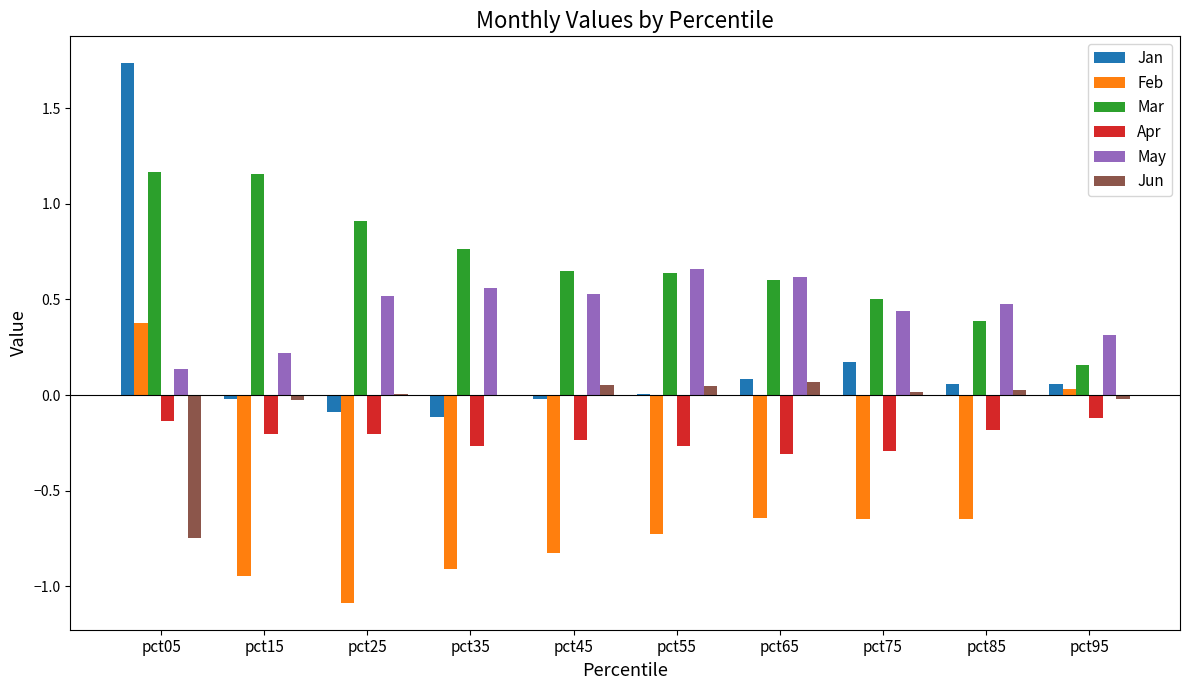

Is it true that Mar equals 0.3 at pct95?

False